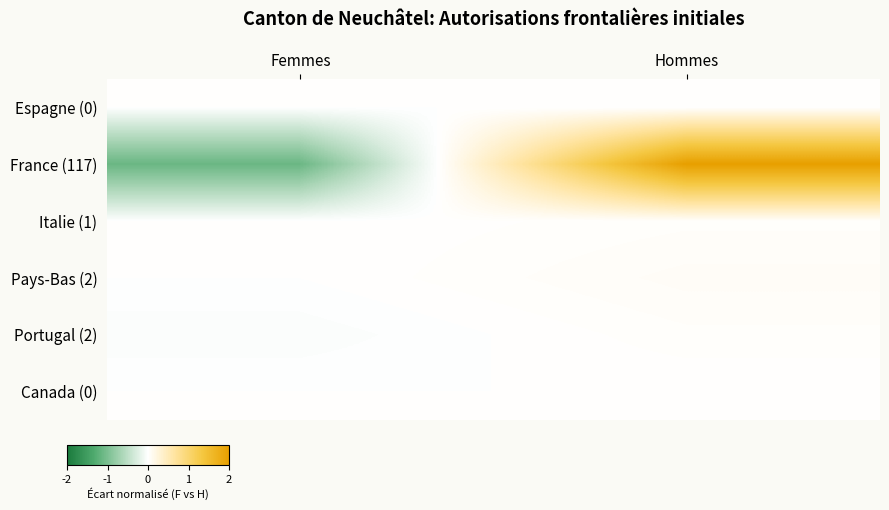

List the series in order of their peak value, lowest first.

Espagne (0), Canada (0), Italie (1), Portugal (2), Pays-Bas (2), France (117)